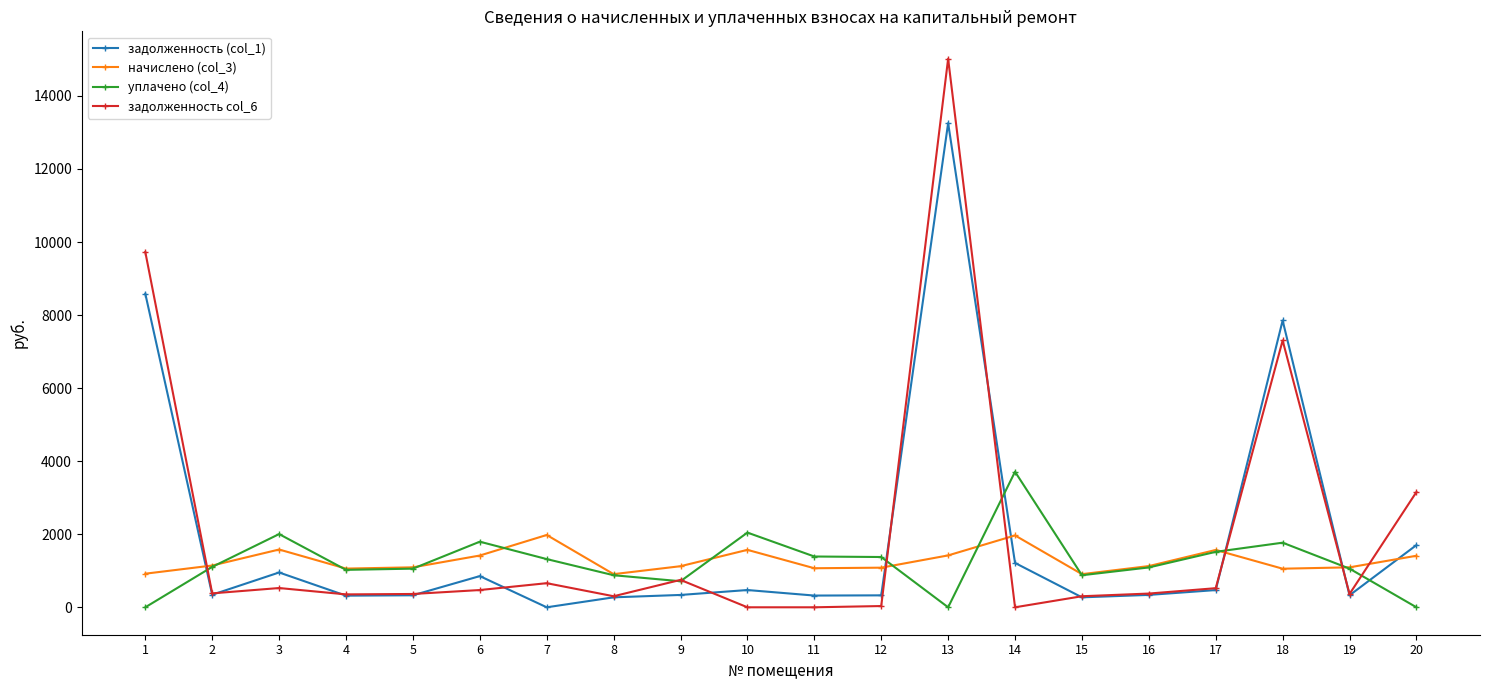

At which category is the sum across all series the highest?

13